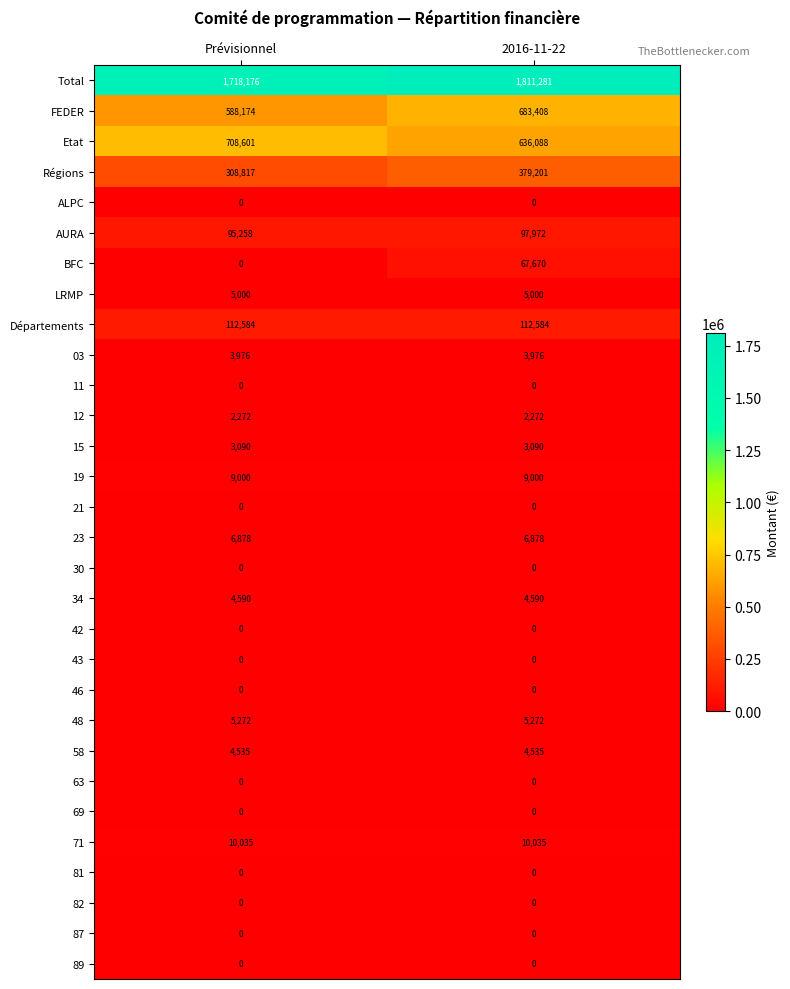

True or false: 71 has a value of 6348 at Prévisionnel.

False